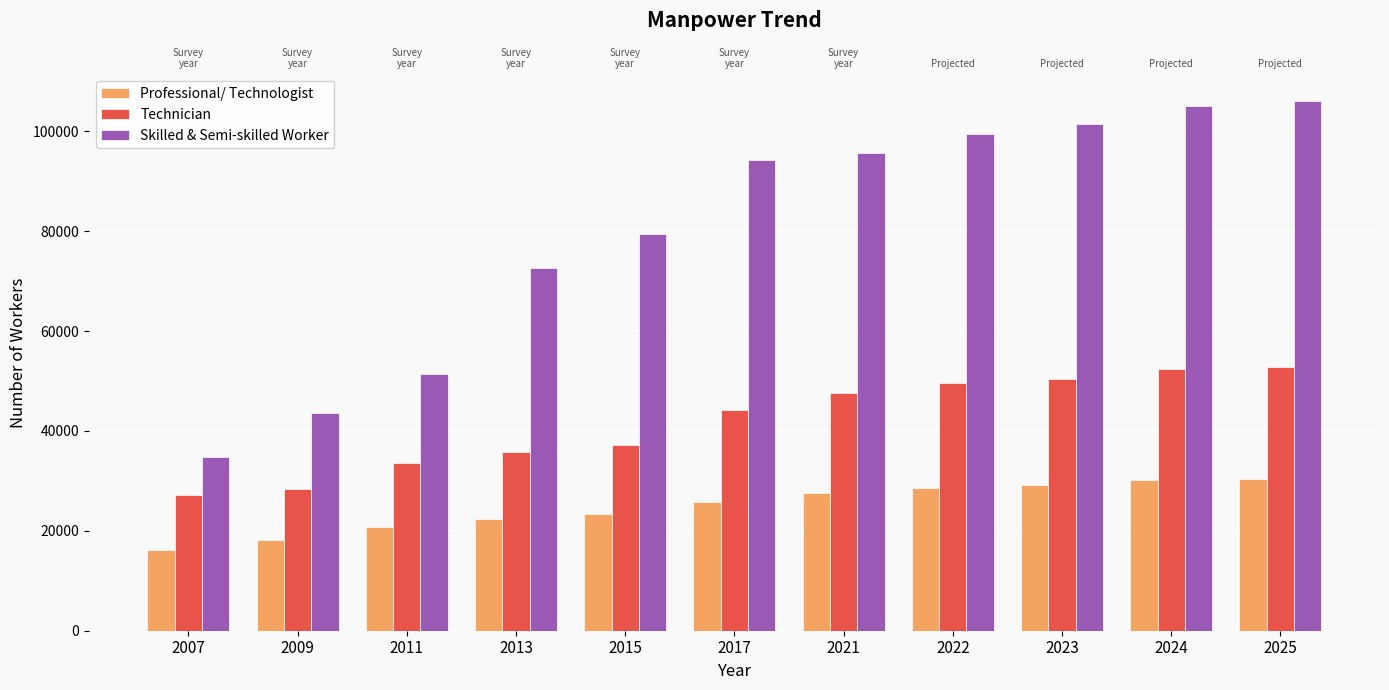

Which series has the widest spread of values?

Skilled & Semi-skilled Worker